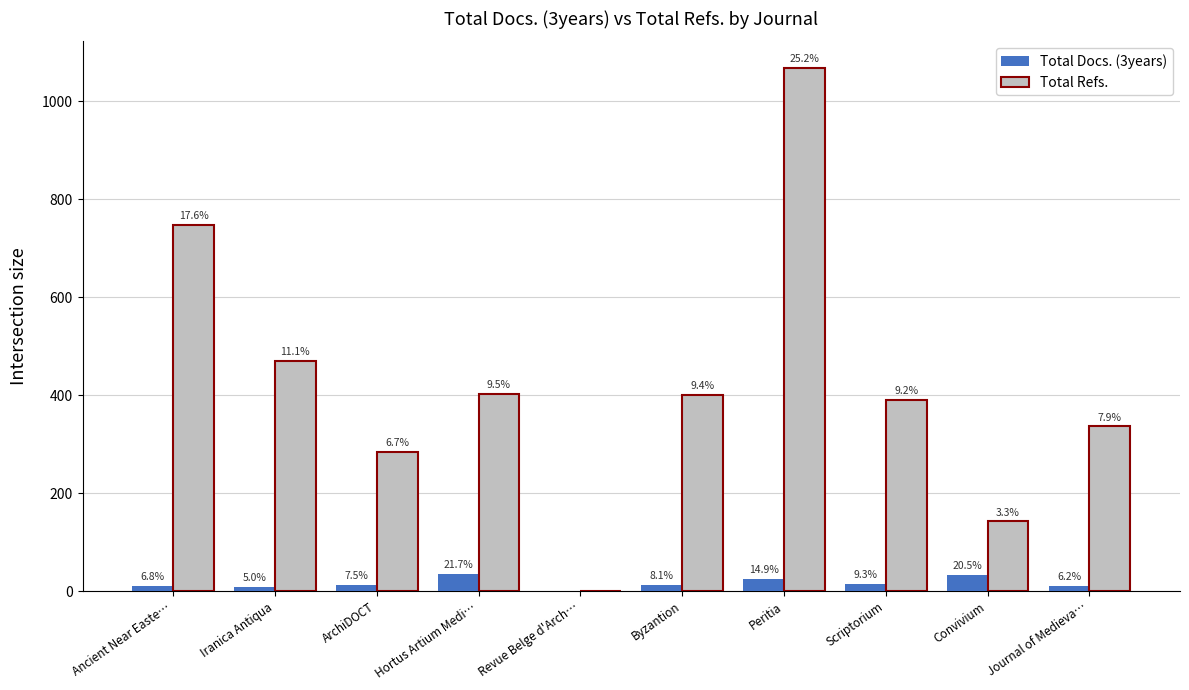

What are all the series names shown in the legend?

Total Docs. (3years), Total Refs.